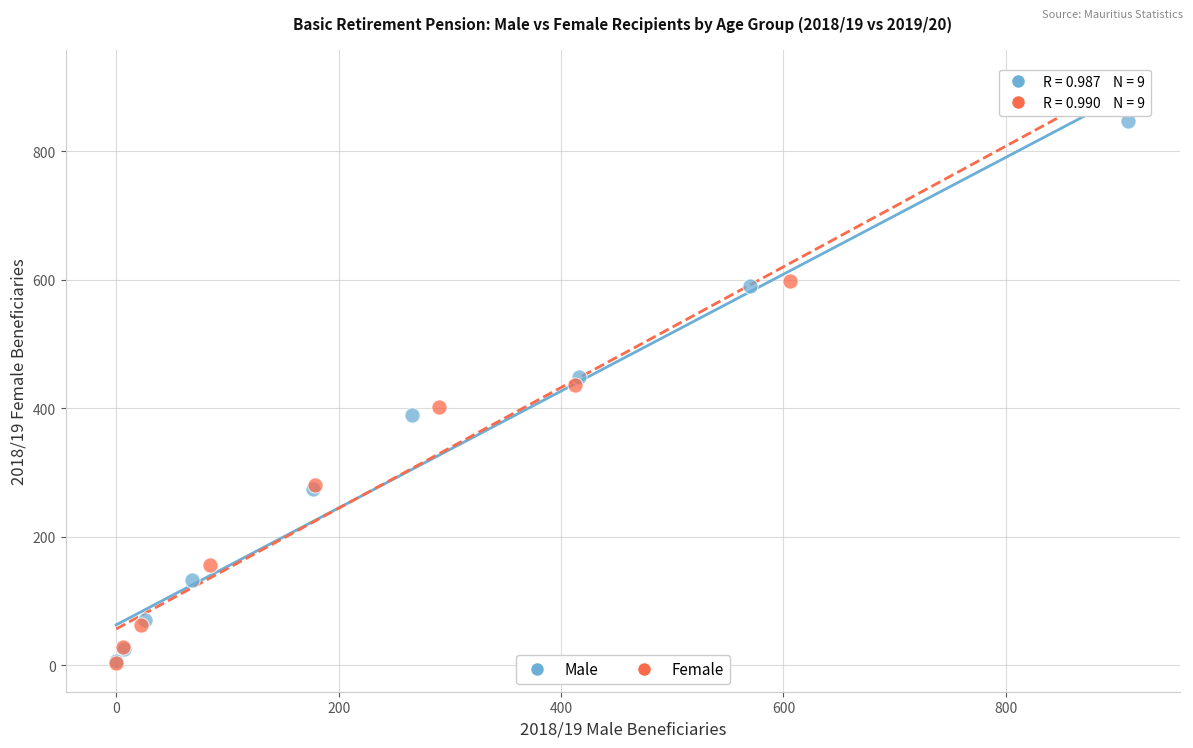

Which series reaches the maximum Y coordinate?

Female